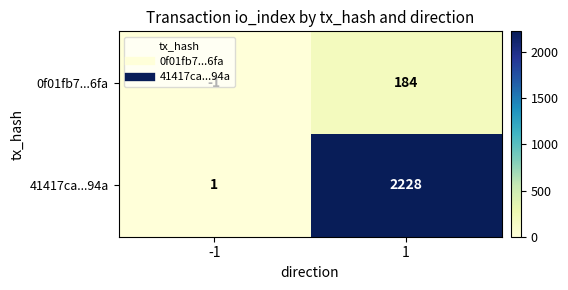

List the series in order of their overall mean, highest first.

41417ca...94a, 0f01fb7...6fa